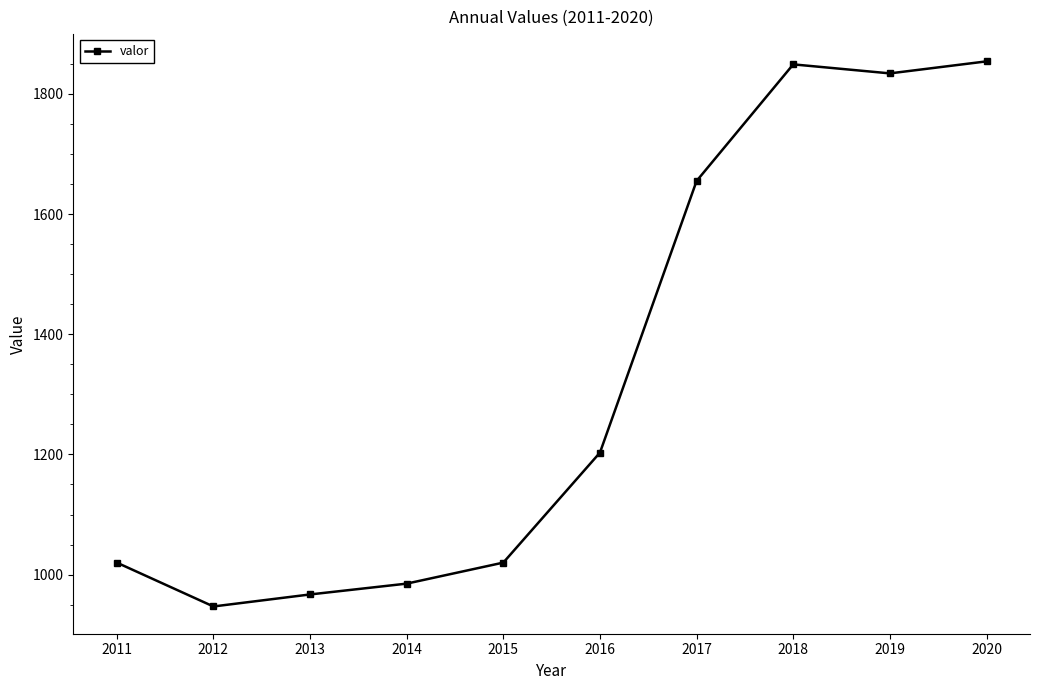

True or false: the data shows 1216 at 2020.

False